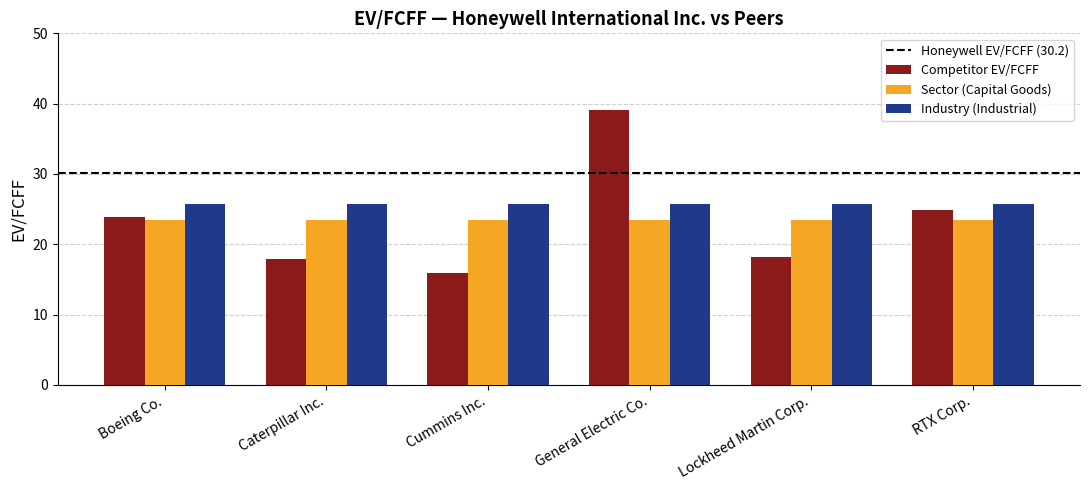

At General Electric Co., list the series in order from smallest to largest.

Sector (Capital Goods), Industry (Industrial), Competitor EV/FCFF